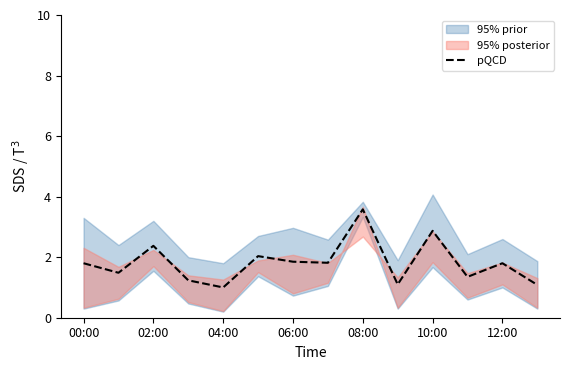

Reading left to right, extract all data points from this chart.

1.8	1.5	2.4	1.2	1.0	2.0	1.9	1.8	3.6	1.1	2.9	1.4	1.8	1.1